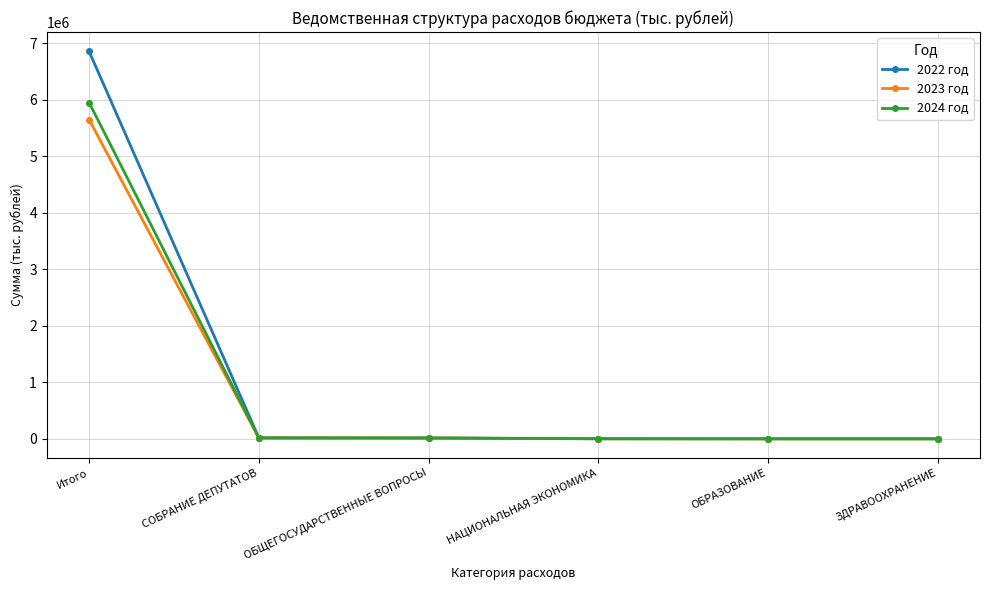

Which series has the widest spread of values?

2022 год